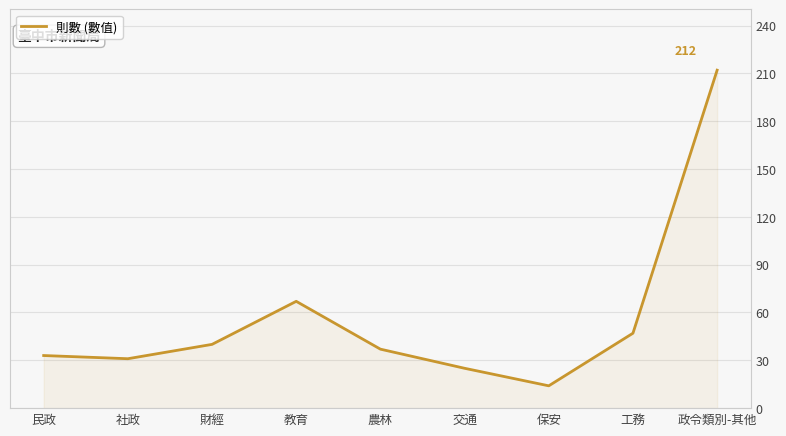

Reading left to right, transcribe all the data shown in this chart.

33	31	40	67	37	25	14	47	212